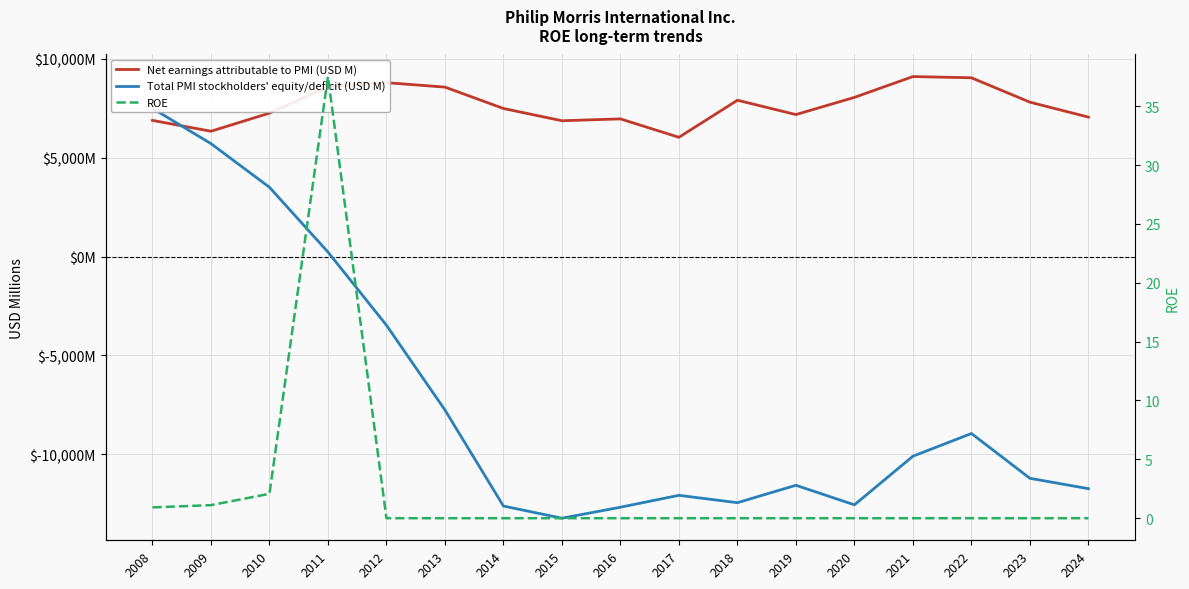

What is the spread (max minus min) of values at 2015?

20117.0